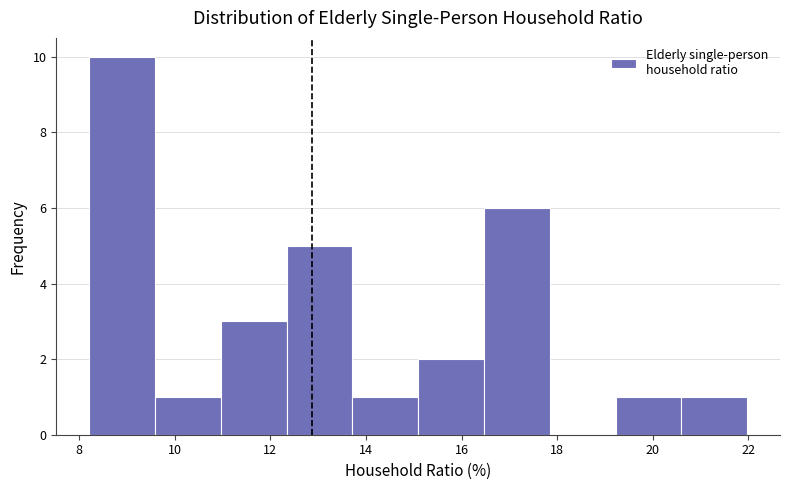

Reading left to right, transcribe this chart: for each bar, give the range it covers on the x-axis and its height. Neither the bar edges nor the heights are printed on the chart, so give them approximately, as read against the axes.

8.2 to 9.6: 10
9.6 to 11.0: 1
11.0 to 12.4: 3
12.4 to 13.8: 5
13.8 to 15.0: 1
15.0 to 16.4: 2
16.4 to 17.8: 6
17.8 to 19.2: 0
19.2 to 20.6: 1
20.6 to 22.0: 1